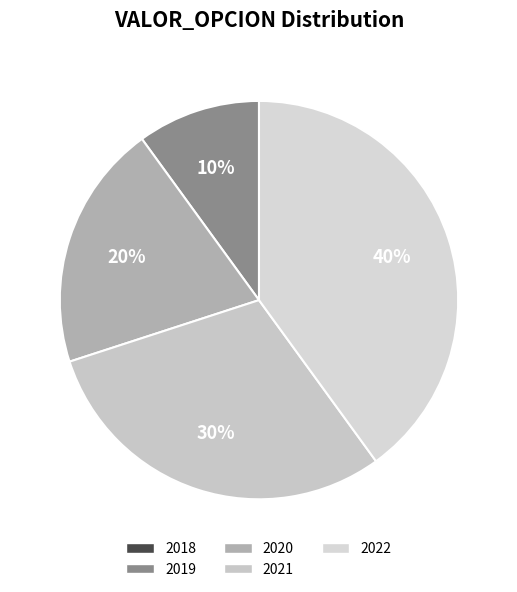

Which category has the smallest portion of the pie?

2018